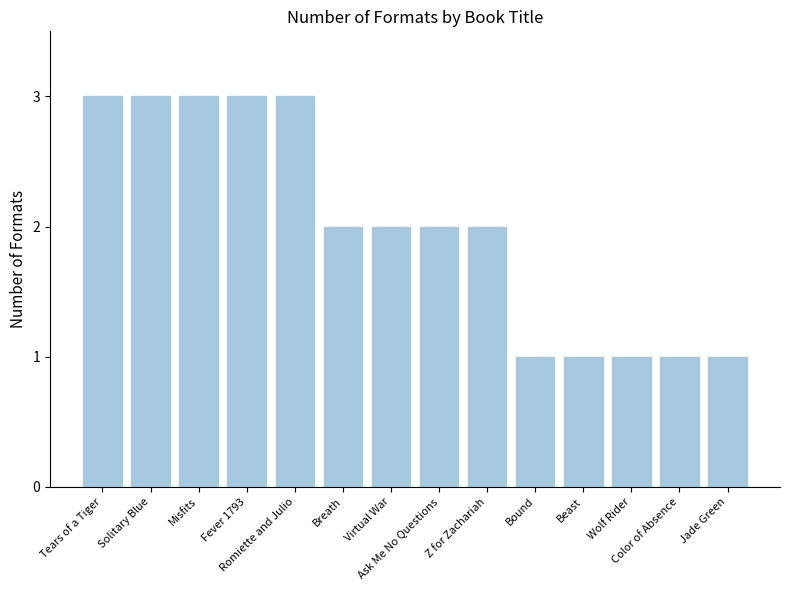

What is the sum of all values?

28